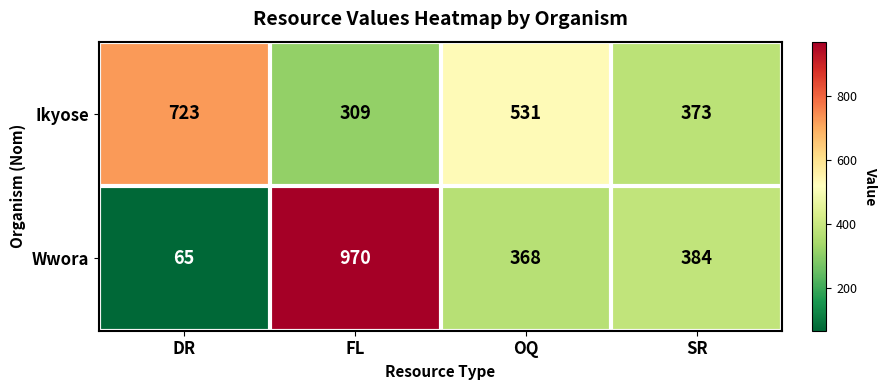

The value of Ikyose at OQ is 902. True or false?

False